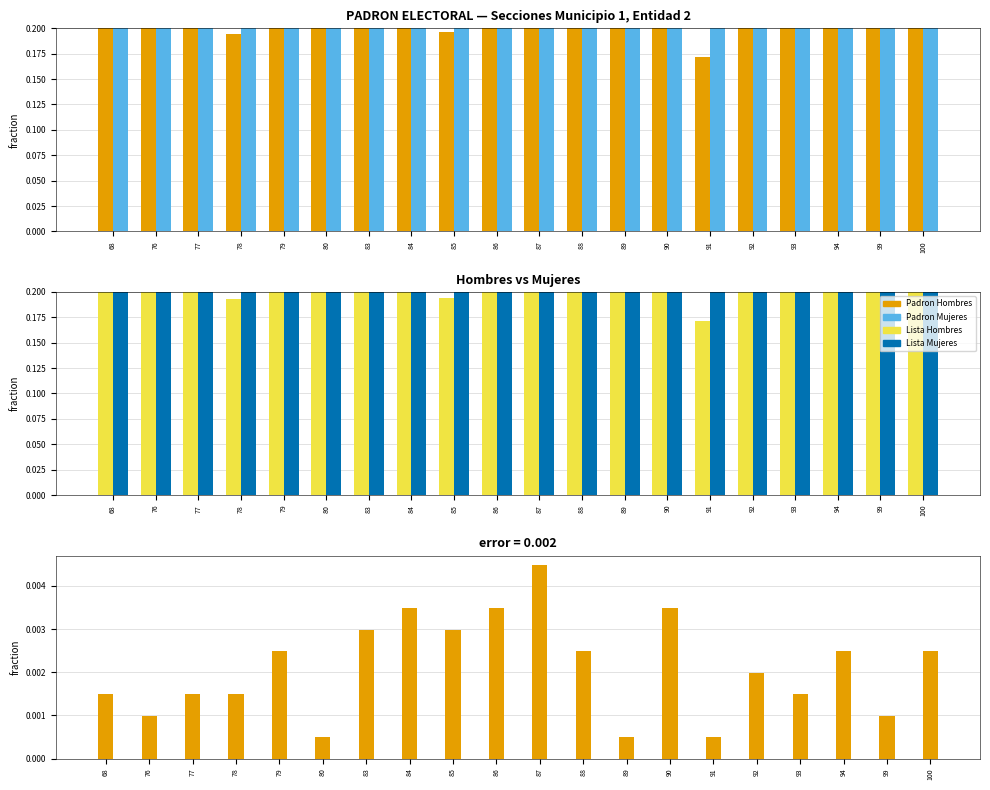

Does the chart contain any negative values?

No